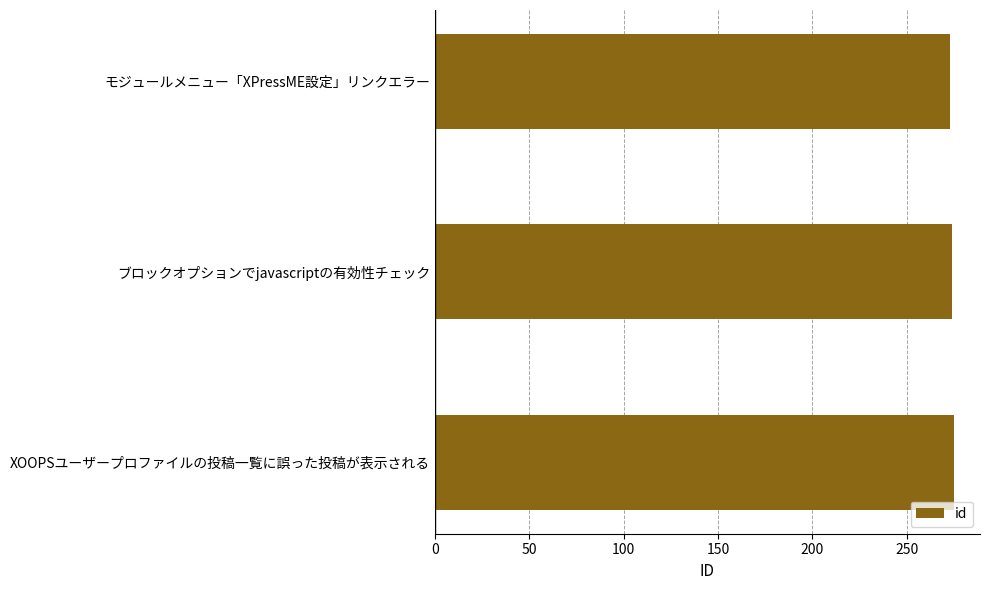

The value at モジュールメニュー「XPressME設定」リンクエラー is 273. True or false?

True